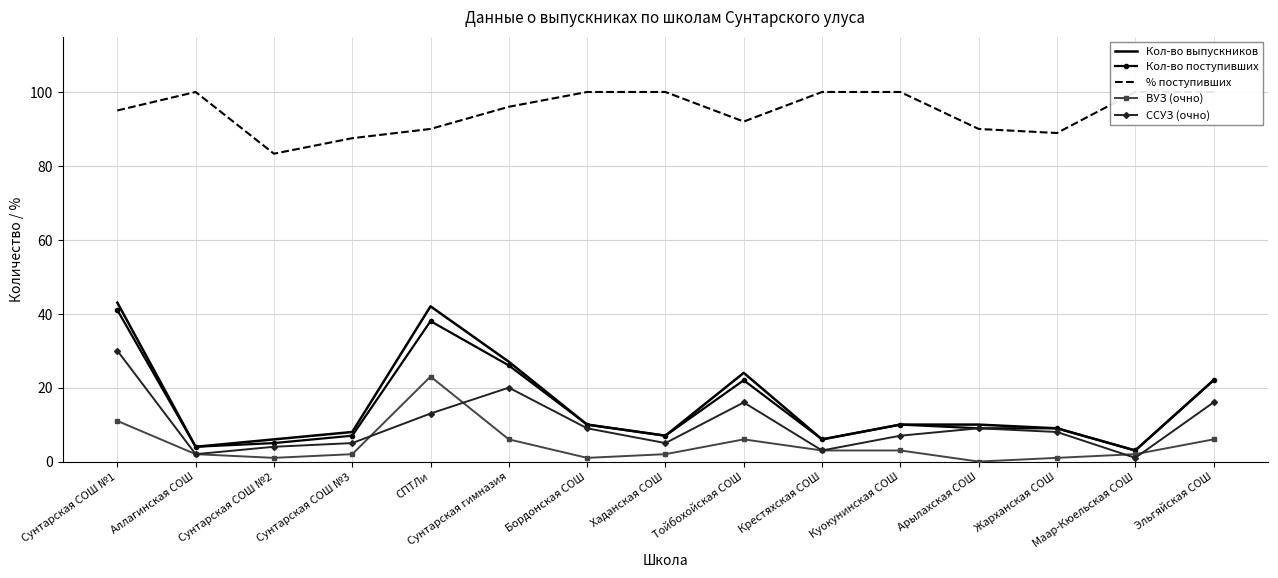

List the series in order of their peak value, highest first.

% поступивших, Кол-во выпускников, Кол-во поступивших, ССУЗ (очно), ВУЗ (очно)